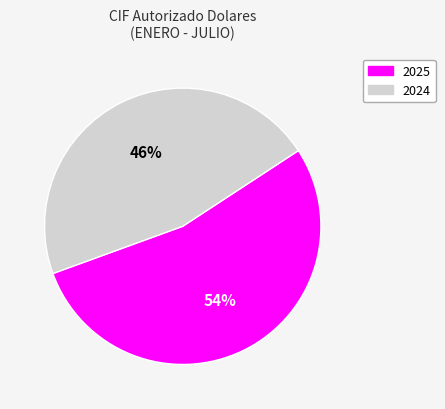

Combined, do 2024 and 2025 account for over 50%?

Yes